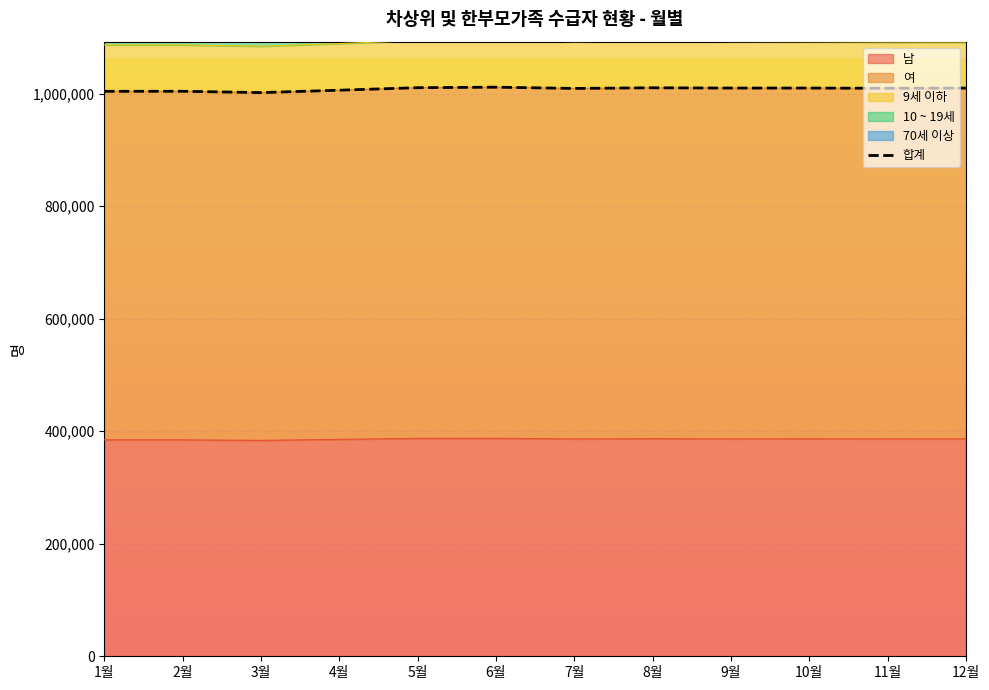

True or false: the data shows 1372137 at 10월.

False